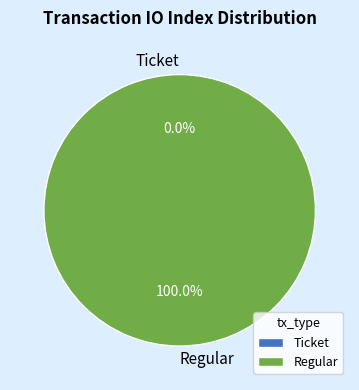

True or false: io_index_0 accounts for 1% of the total.

False